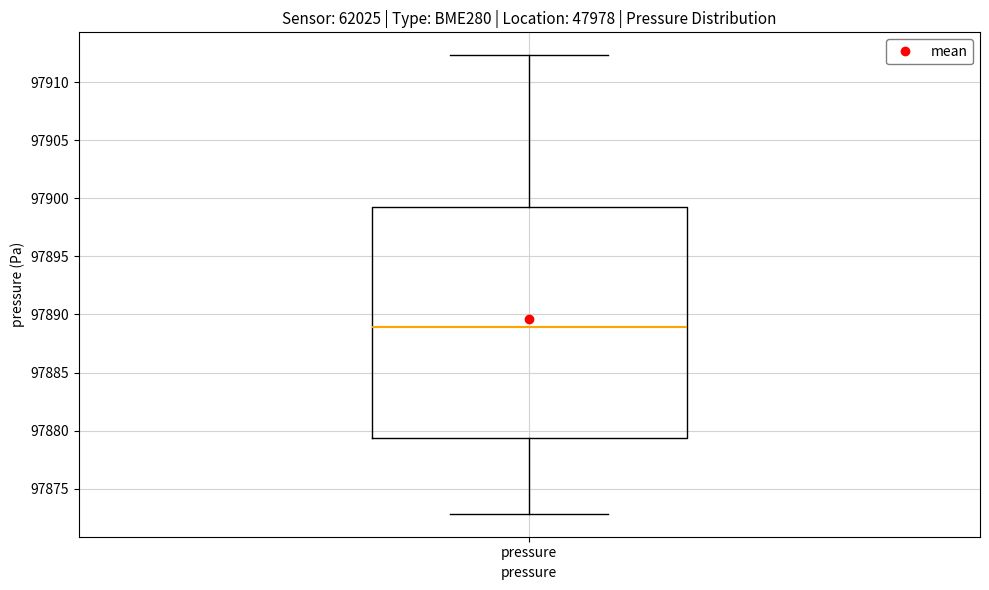

Read this box plot against the y-axis: the position of the median line, the range covered by the box, and the ends of both whiskers. The values are not printed on the chart, so give them approximately, as read against the axis.

median 97889.0, box 97879.5 to 97899.0, whiskers 97873.0 to 97912.5